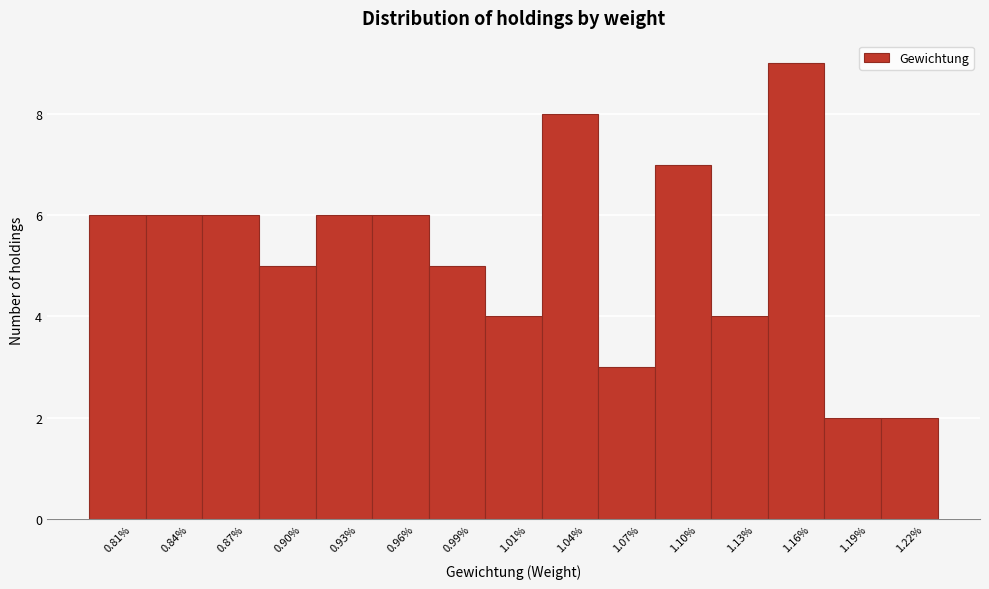

Reading left to right, extract all data points from this chart.

0.81%=6	0.84%=6	0.87%=6	0.90%=5	0.93%=6	0.96%=6	0.99%=5	1.01%=4	1.04%=8	1.07%=3	1.10%=7	1.13%=4	1.16%=9	1.19%=2	1.22%=2